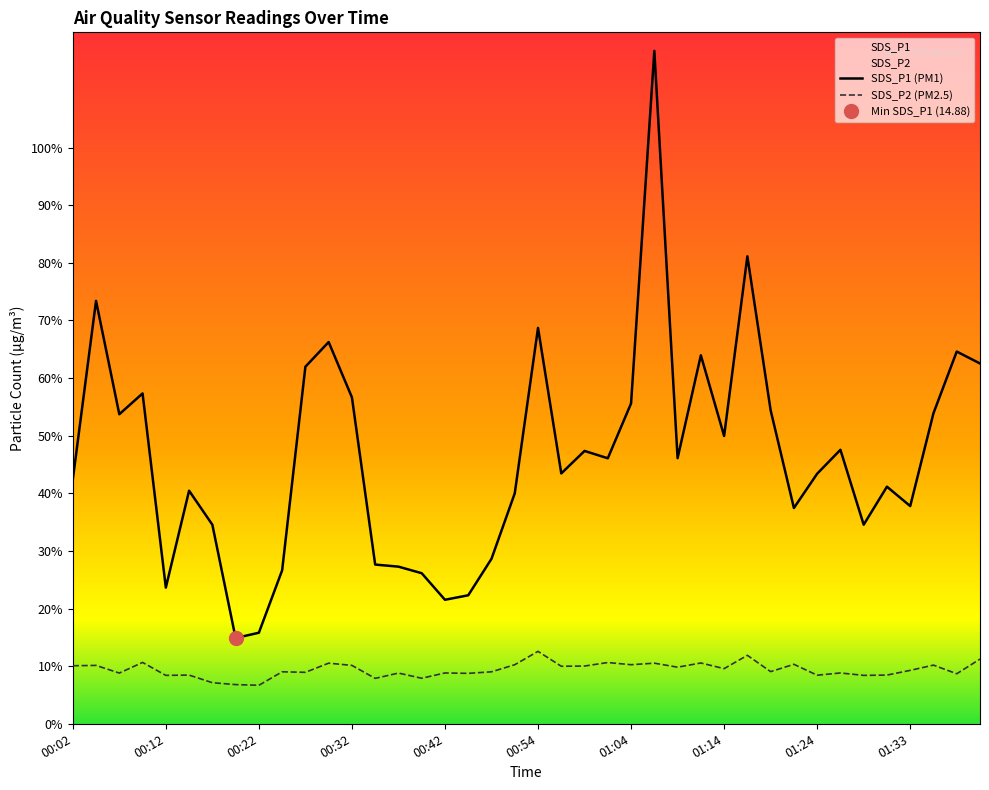

At which label is SDS_P2 closest to 9?

00:24